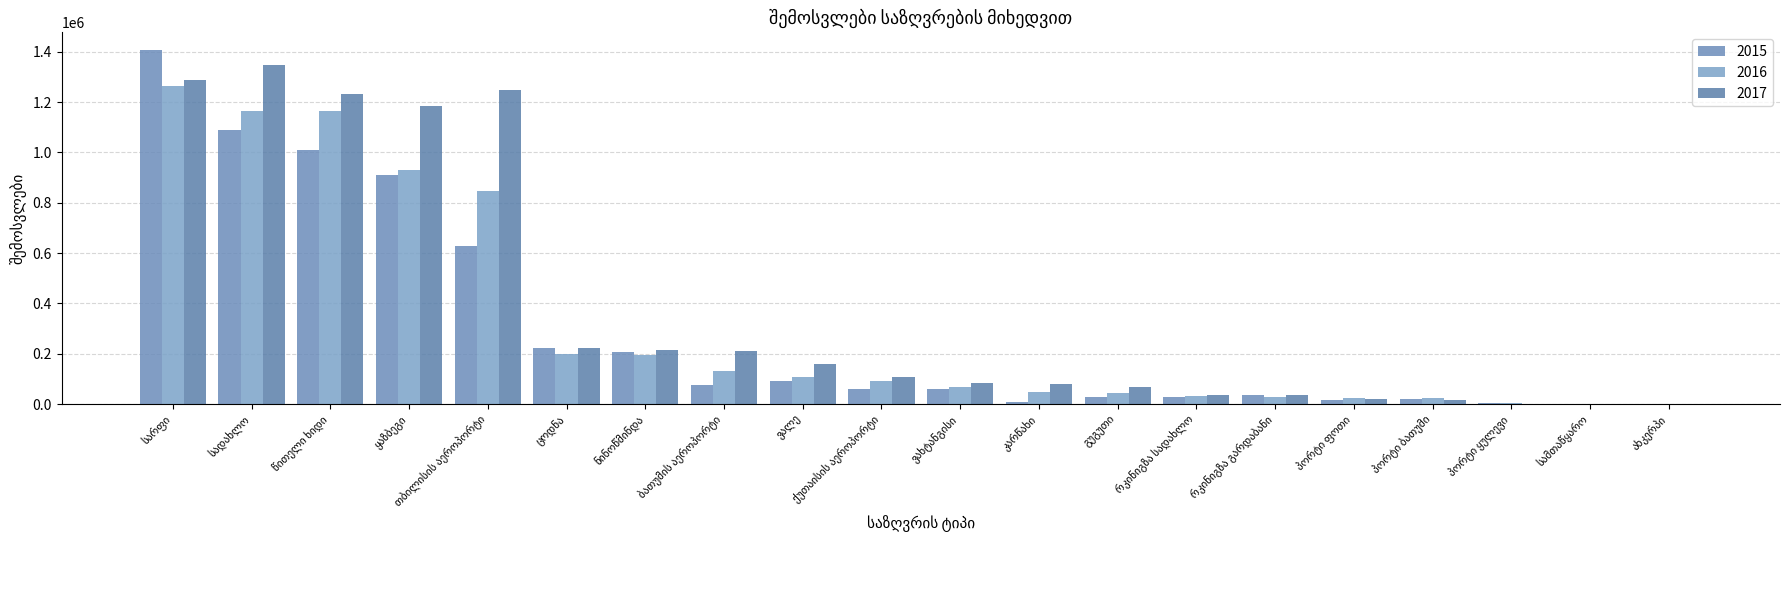

The 2017 series shows 1787 at პორტი ყულევი. True or false?

True